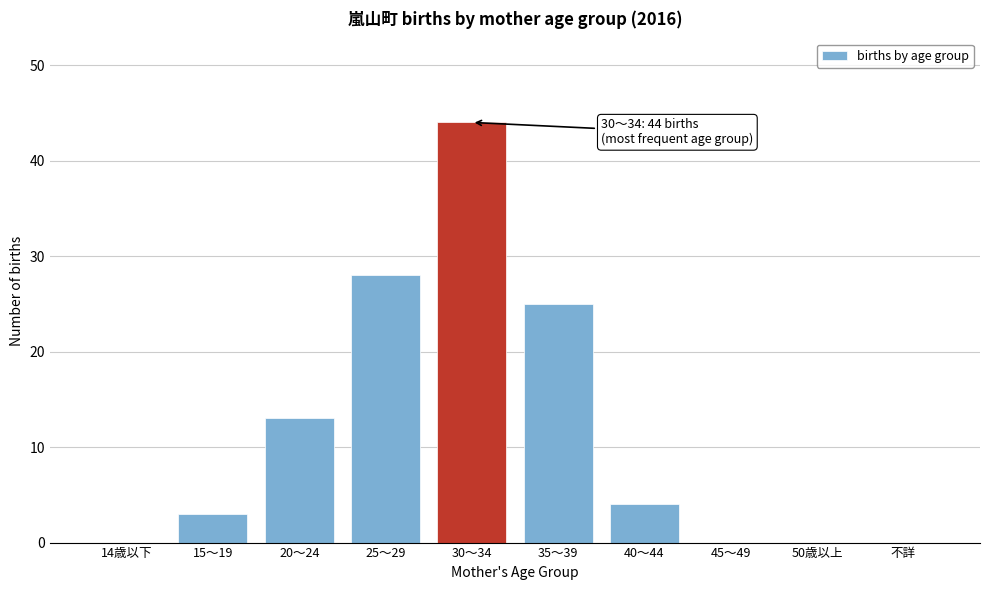

Reading right to left, list all the values displayed in this chart.

不詳=0	50歳以上=0	45～49=0	40～44=4	35～39=25	30～34=44	25～29=28	20～24=13	15～19=3	14歳以下=0